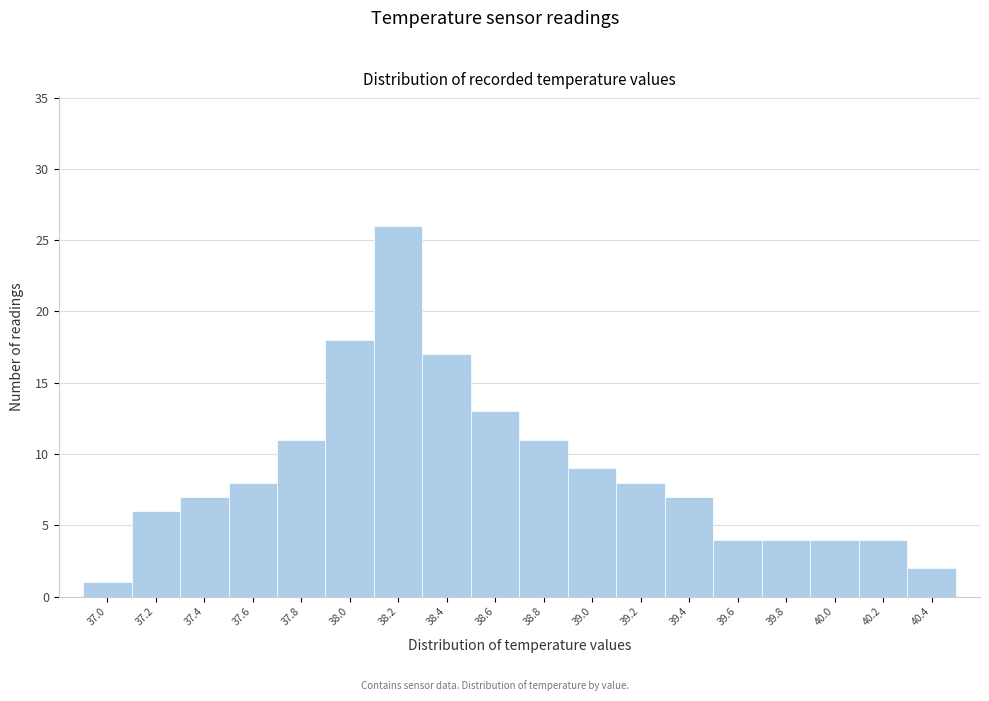

Reading right to left, extract all data points from this chart.

2	4	4	4	4	7	8	9	11	13	17	26	18	11	8	7	6	1